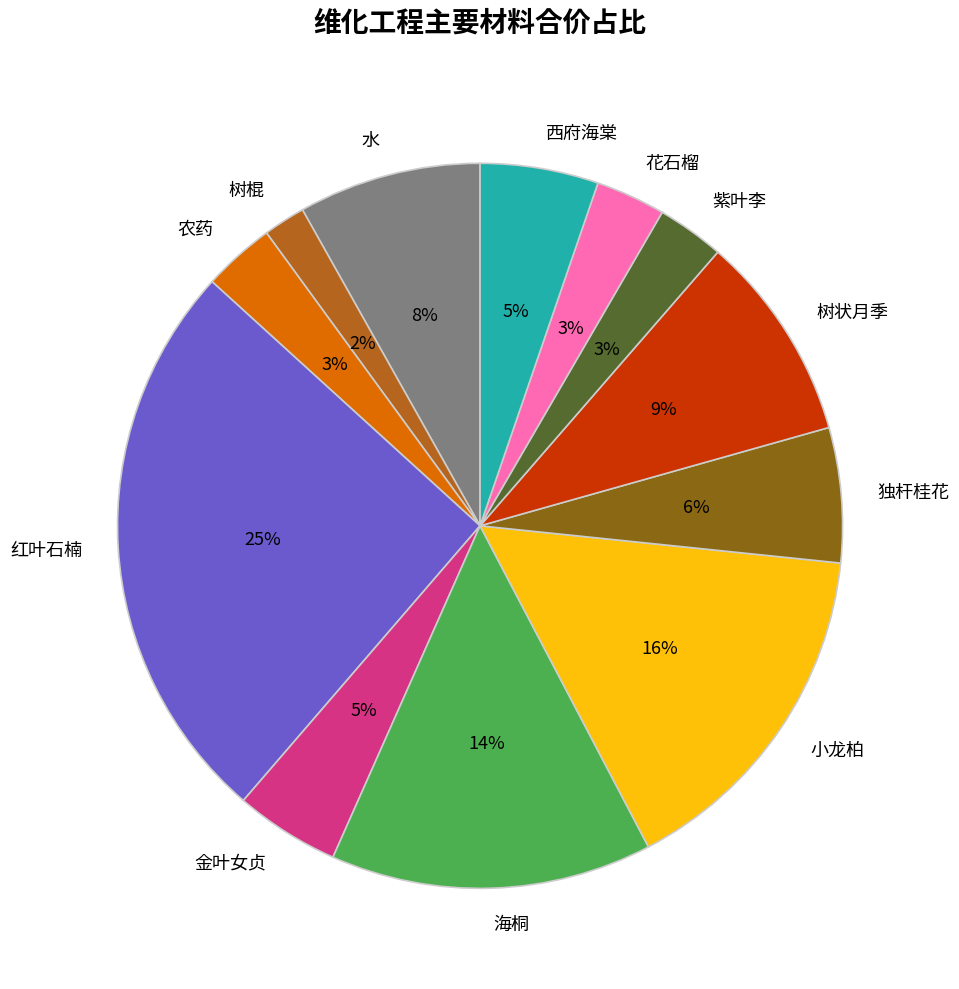

Between 树棍 and 水, which is larger?

水